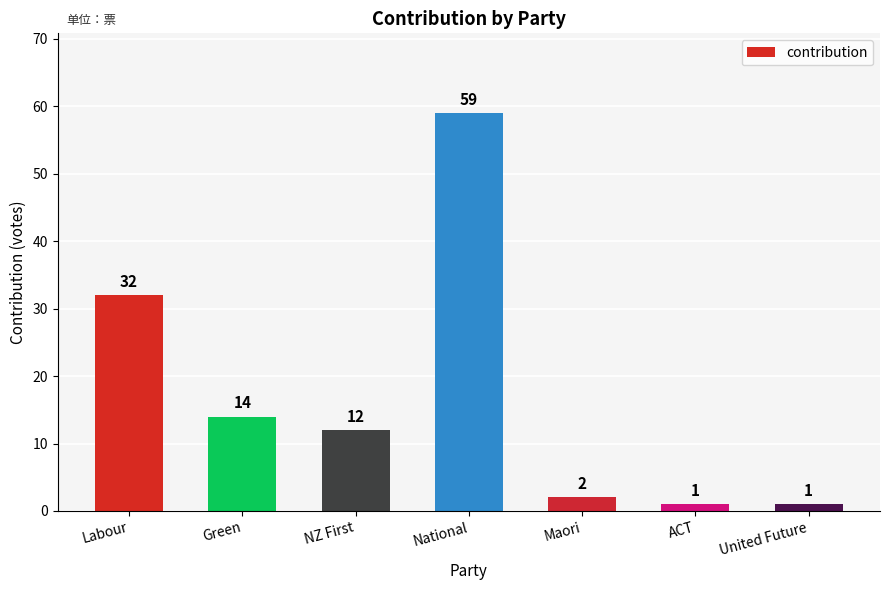

Where is the data nearest to the value 30?

Labour